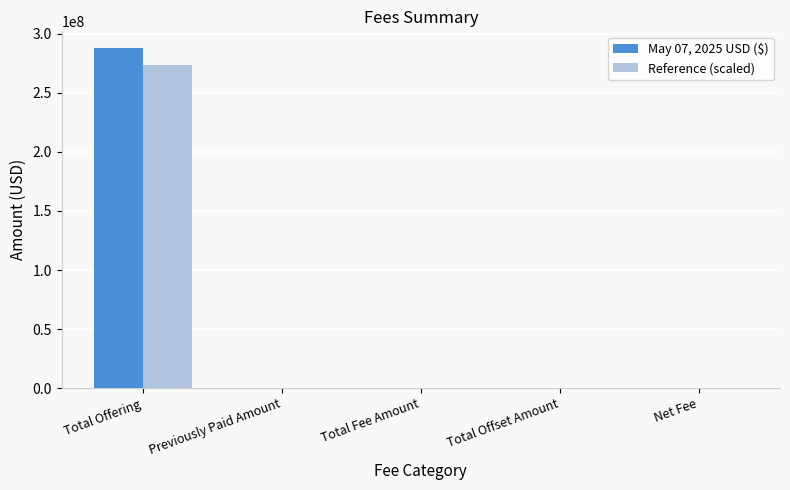

Which series has the largest range (max minus min)?

May 07, 2025 USD ($)